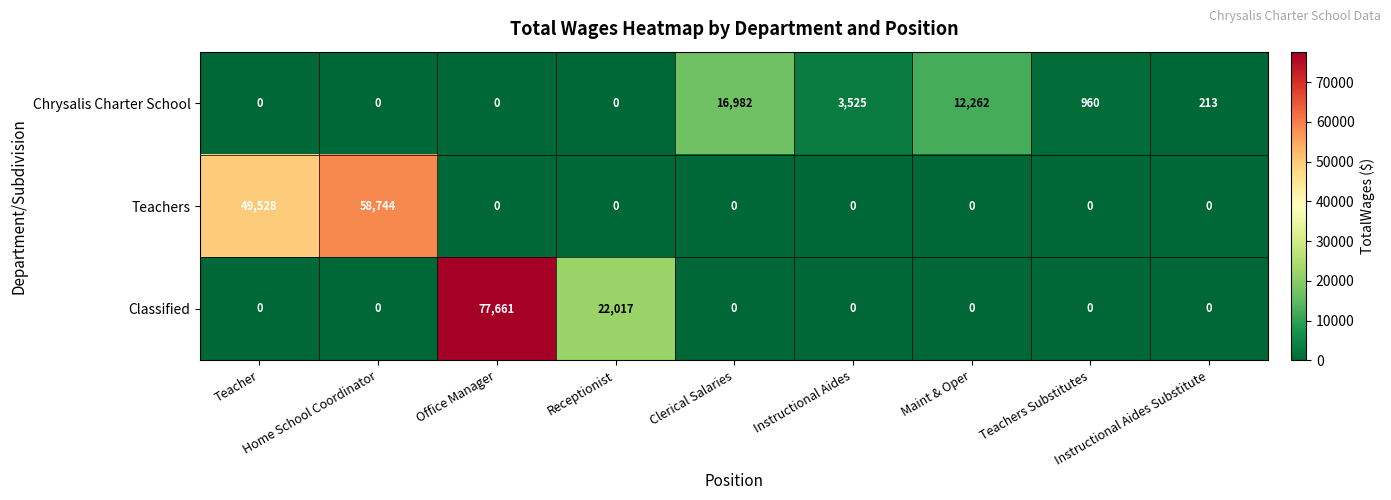

What is the average value of the Chrysalis Charter School series?

3771